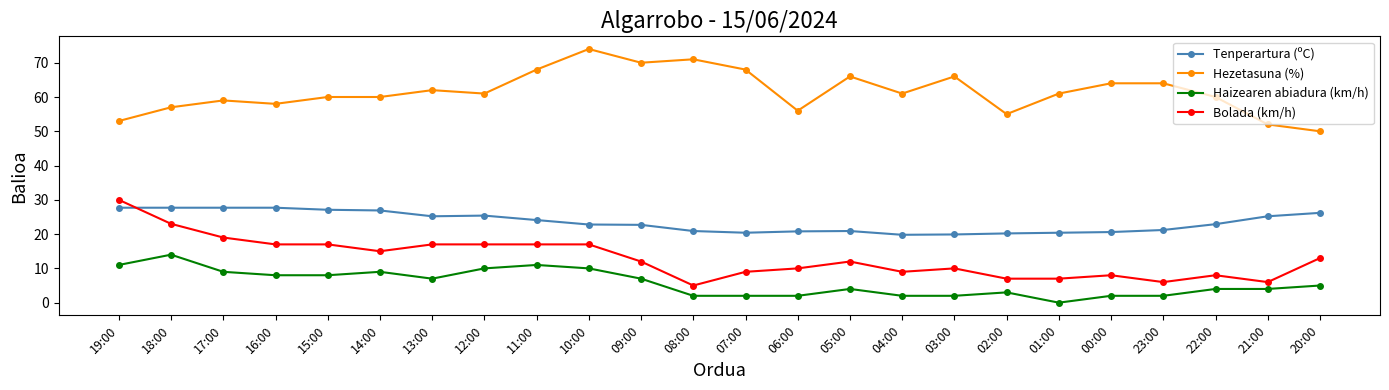

Is the value of Hezetasuna (%) at 12:00 greater than the value of Bolada (km/h) at 19:00?

Yes